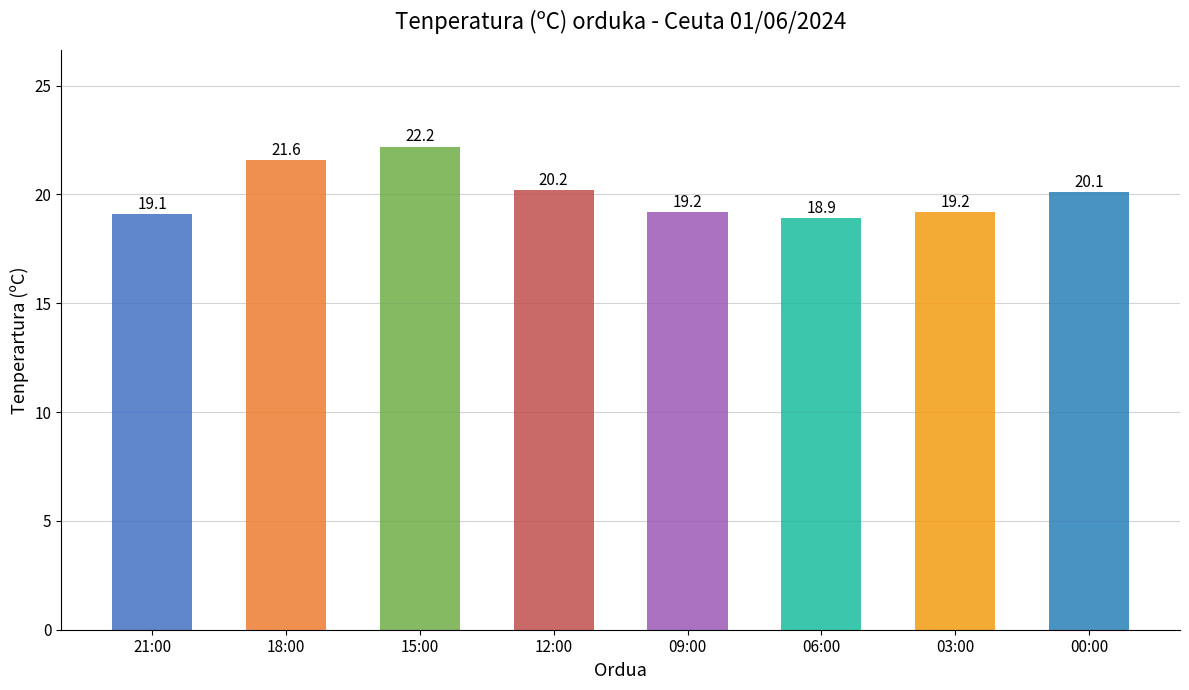

Is it true that the value at 09:00 is 19.2?

True